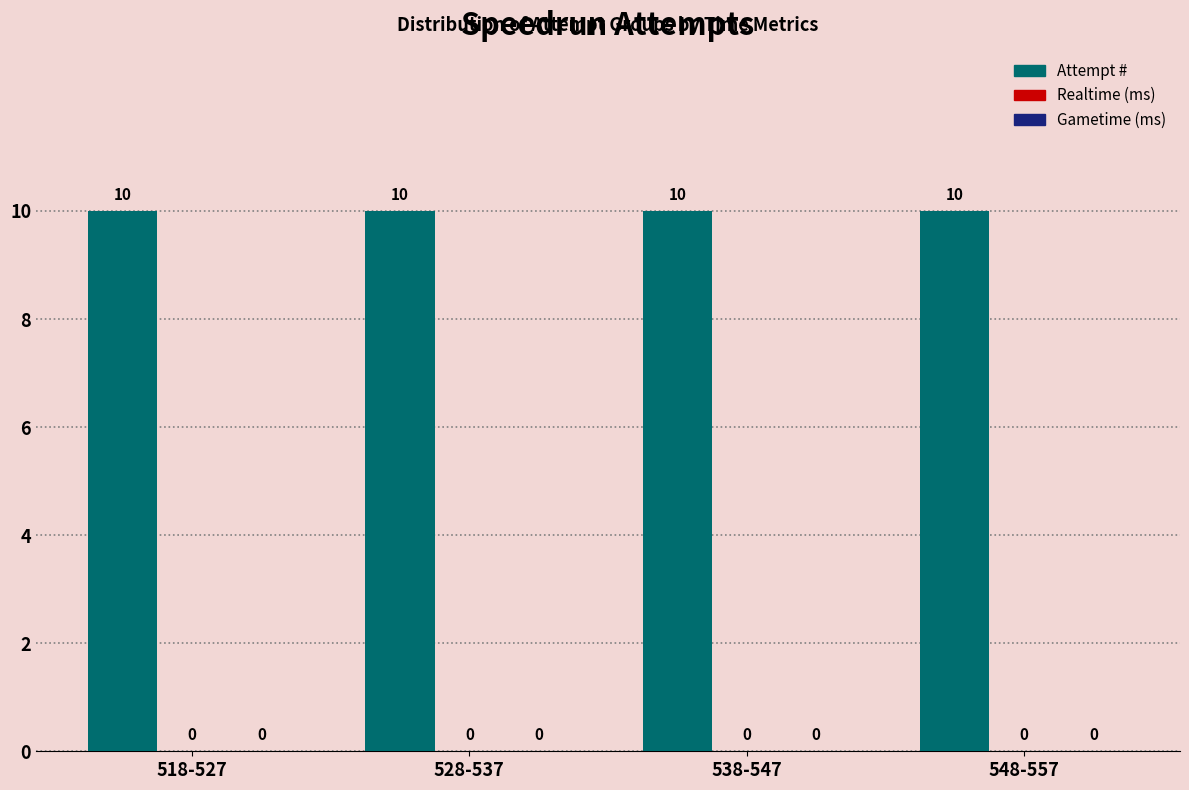

What is the label of the 4th bar from the left?

548-557